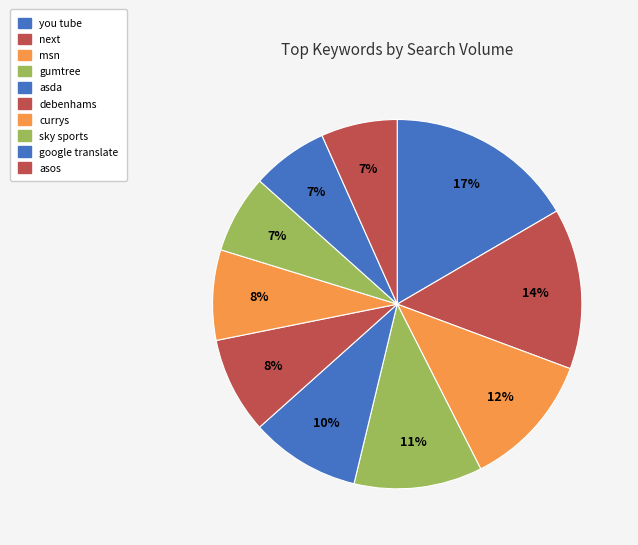

To the nearest percent, what is the difference between the largest and smallest slice percentages?

10%